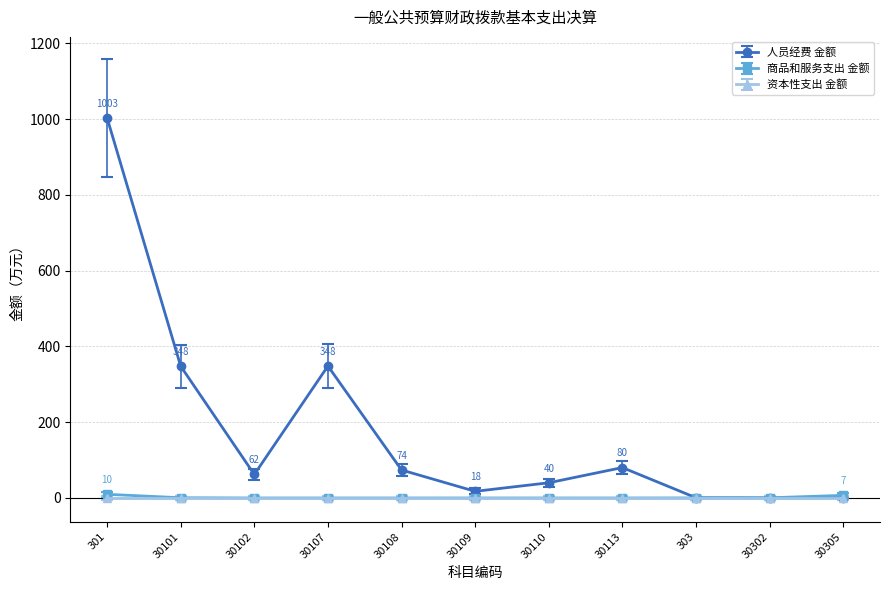

At which label does 人员经费 金额 reach its peak?

301